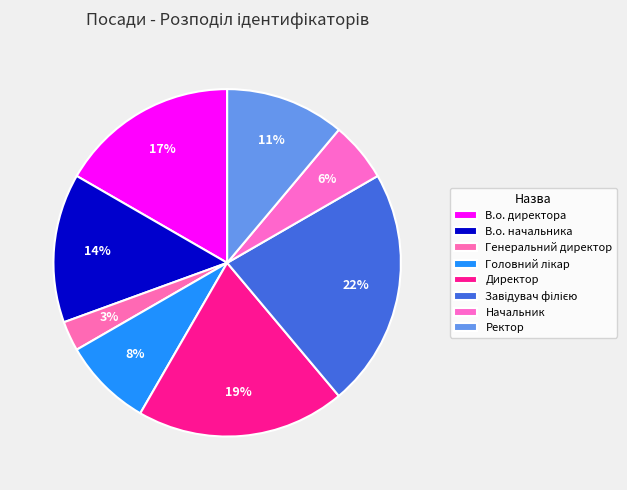

Count the number of slices in the pie.

8